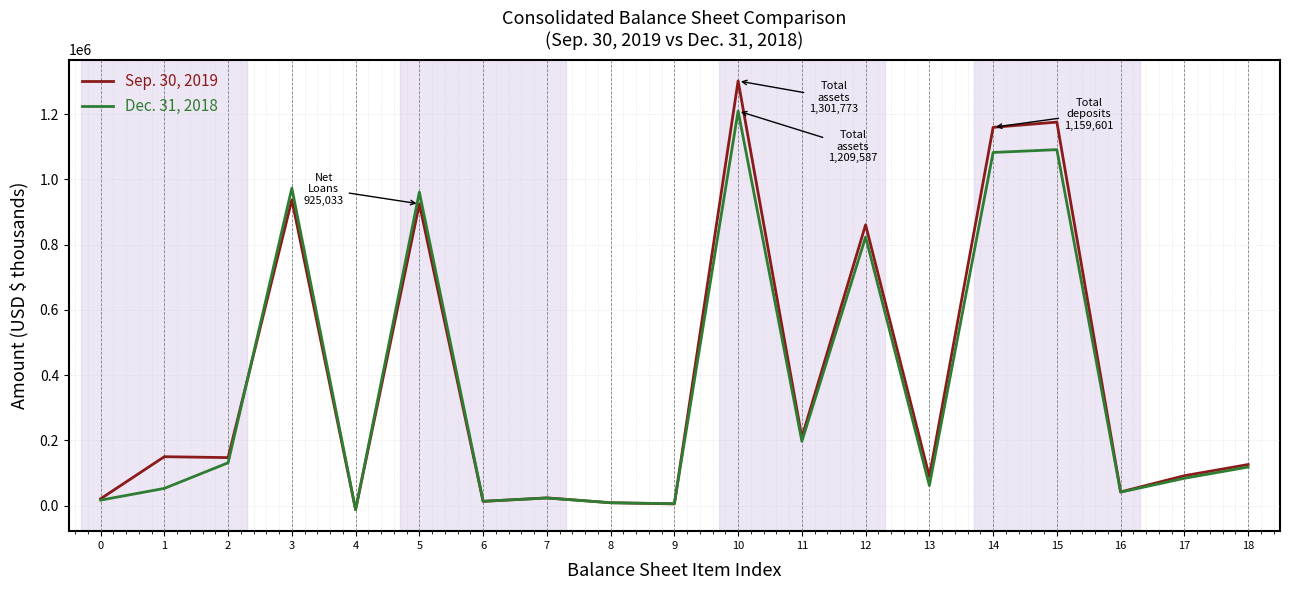

Is the value of Dec. 31, 2018 at 2 greater than the value of Sep. 30, 2019 at 1?

No